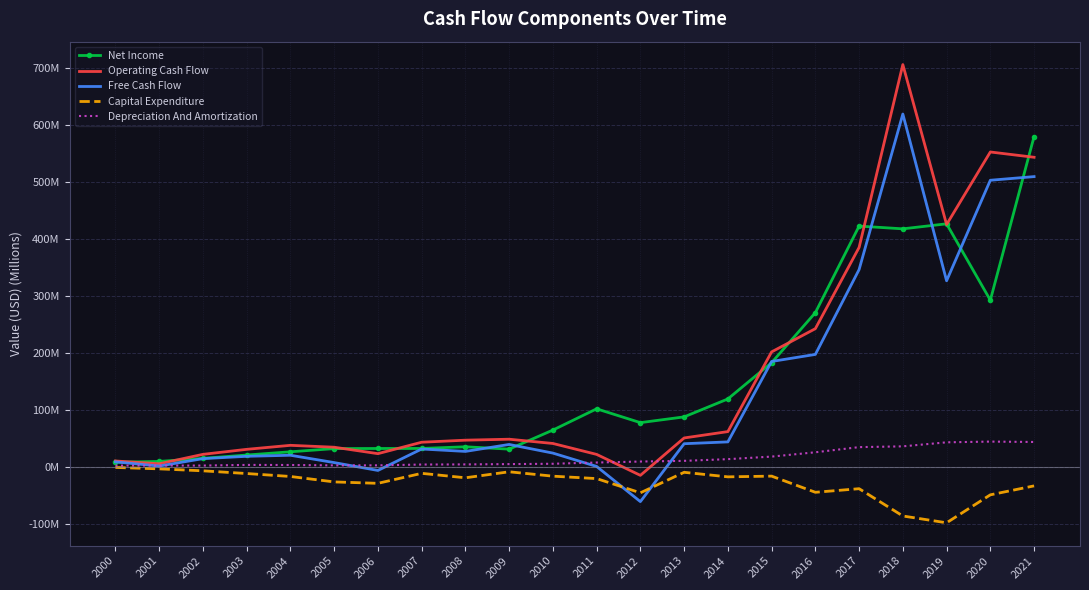

True or false: Depreciation And Amortization and Net Income cross at least once.

False